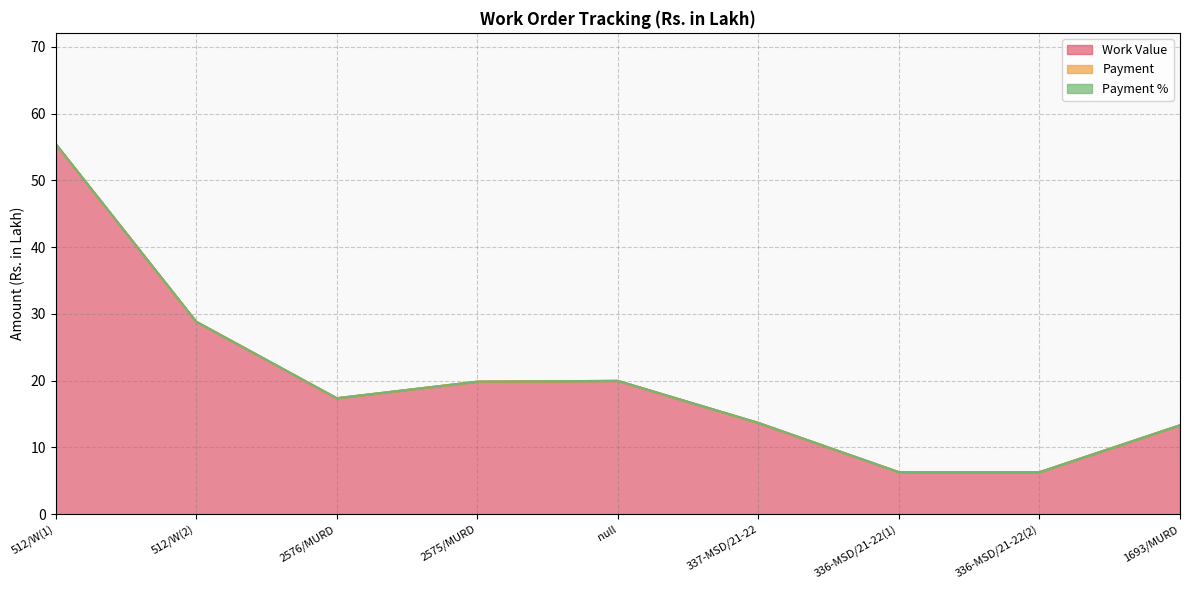

The value of Payment at 2575/MURD is 0.0. True or false?

True